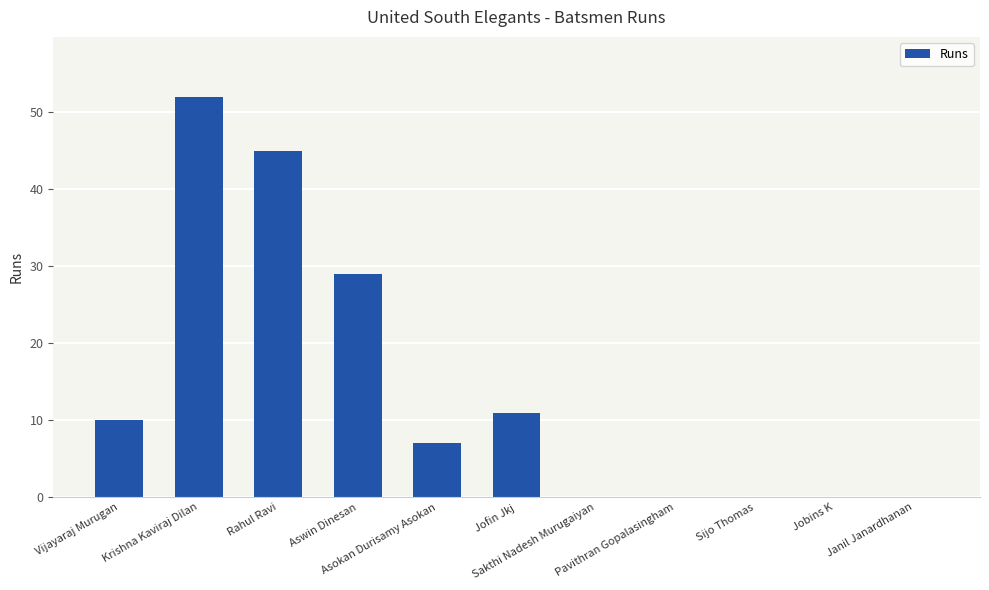

The value at Aswin Dinesan is 14. True or false?

False